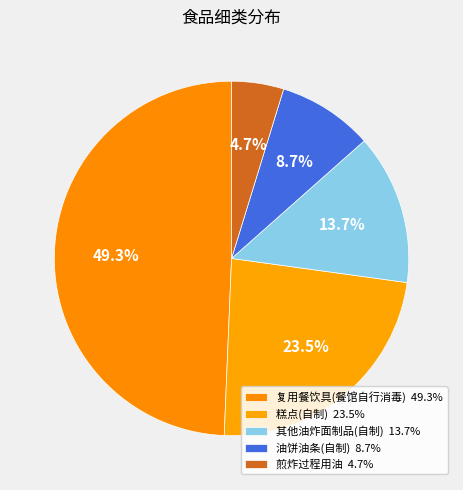

Which slice is the largest?

复用餐饮具(餐馆自行消毒)